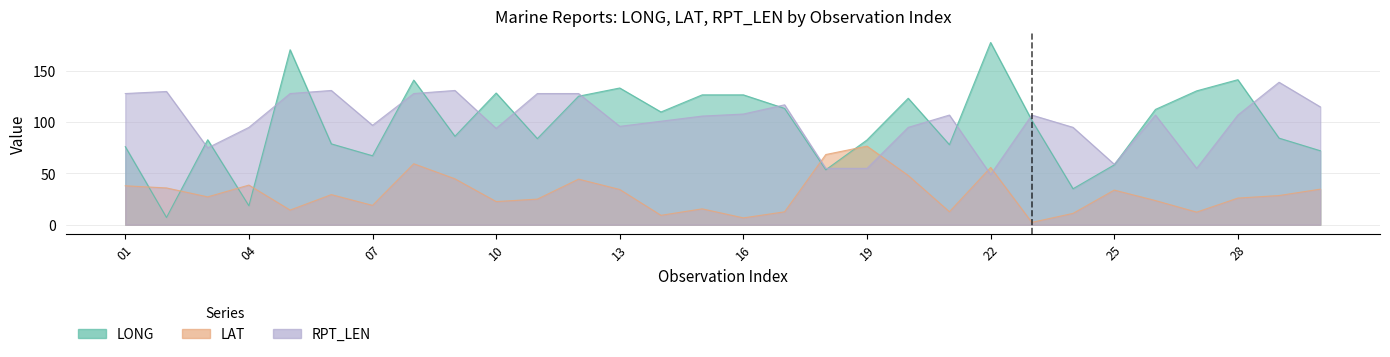

Reading right to left, transcribe all the data shown in this chart.

LONG: 72.2	84.5	141.5	130.6	112.5	58.4	35.1	101.9	177.8	78.1	123.4	82.7	53.6	113.5	126.7	126.7	110.0	133.4	125.4	84.0	128.5	86.3	141.1	67.3	78.9	170.7	18.5	82.9	7.1	76.2
LAT: 34.7	28.5	26.0	12.3	23.6	33.8	11.1	2.3	55.9	12.7	48.1	76.7	68.5	12.6	6.7	15.5	9.2	34.4	44.5	25.0	22.6	44.8	59.5	18.9	29.4	14.3	38.7	27.2	35.9	38.0
RPT_LEN: 115.0	139.0	107.0	55.0	107.0	59.0	95.0	107.0	49.0	107.0	95.0	55.0	55.0	117.0	108.0	106.0	101.0	96.0	128.0	128.0	94.0	131.0	128.0	97.0	131.0	128.0	95.0	75.0	130.0	128.0